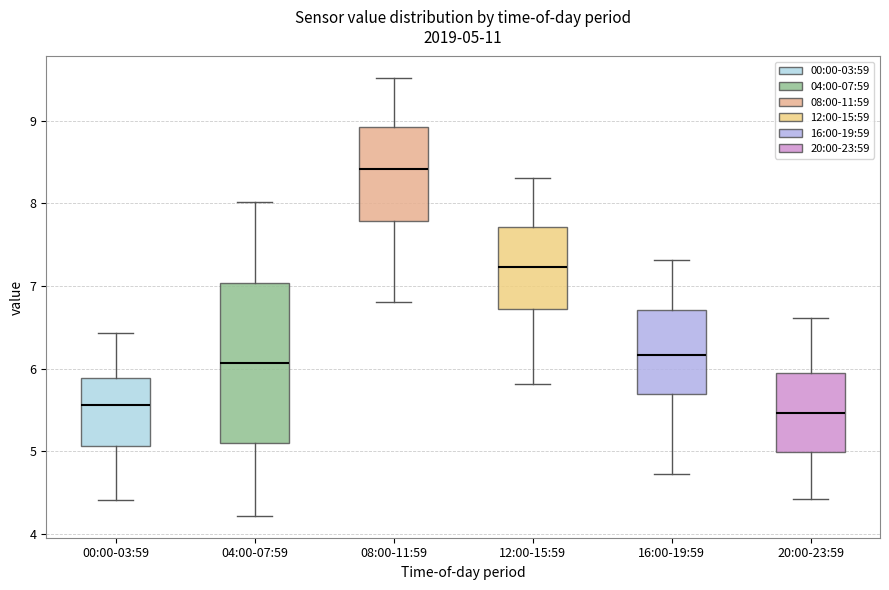

Comparing the boxes themselves (not the whiskers), which one is the tallest?

04:00-07:59